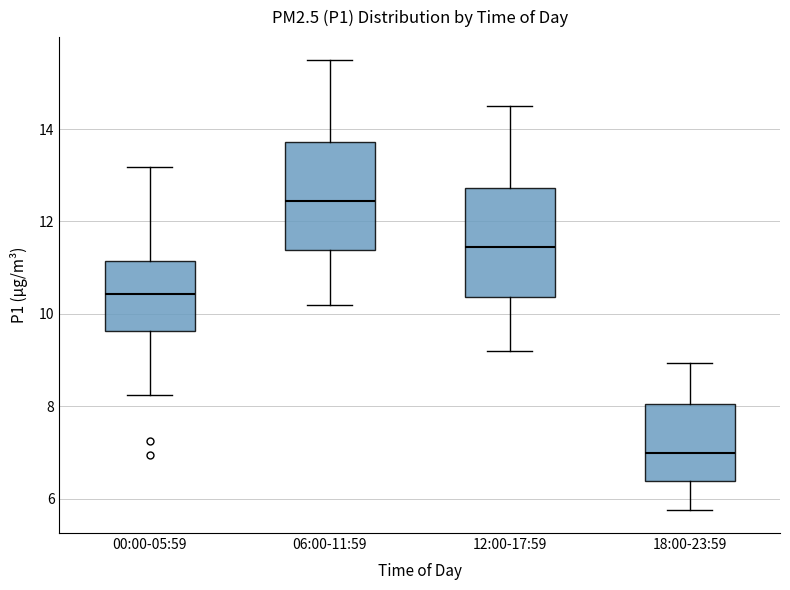

Which box has the lowest median line?

18:00-23:59